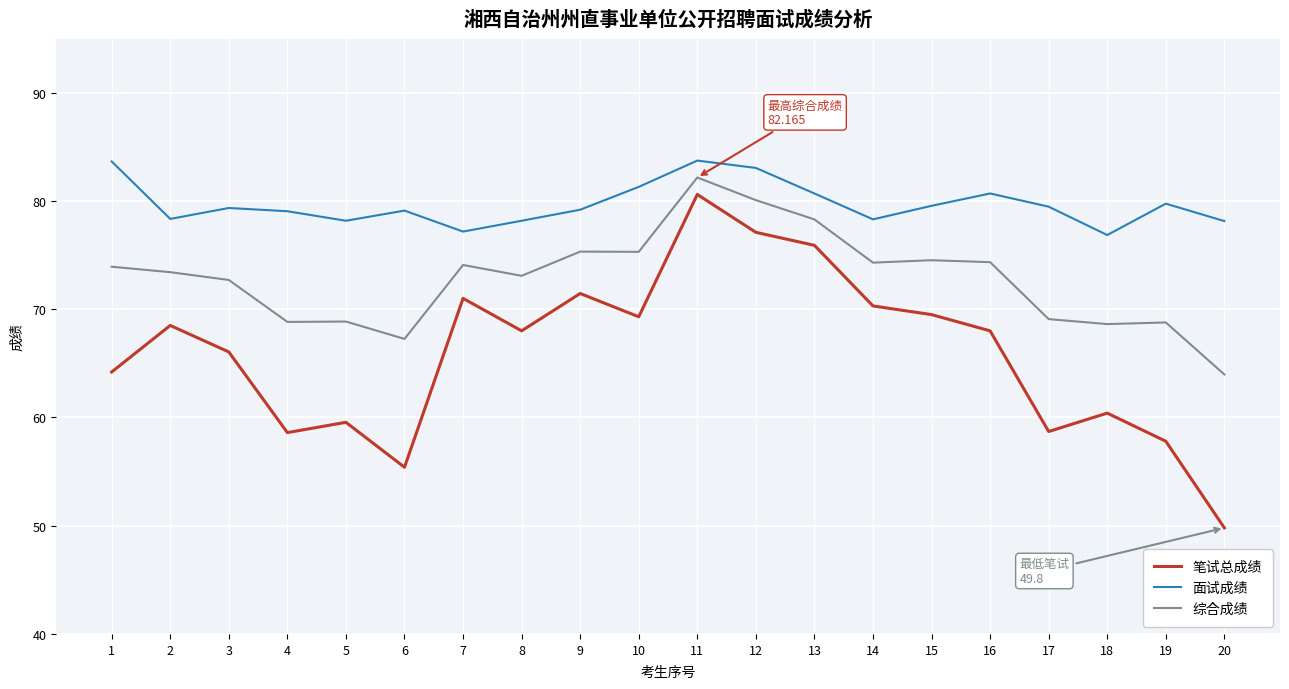

Which series has the largest range (max minus min)?

笔试总成绩